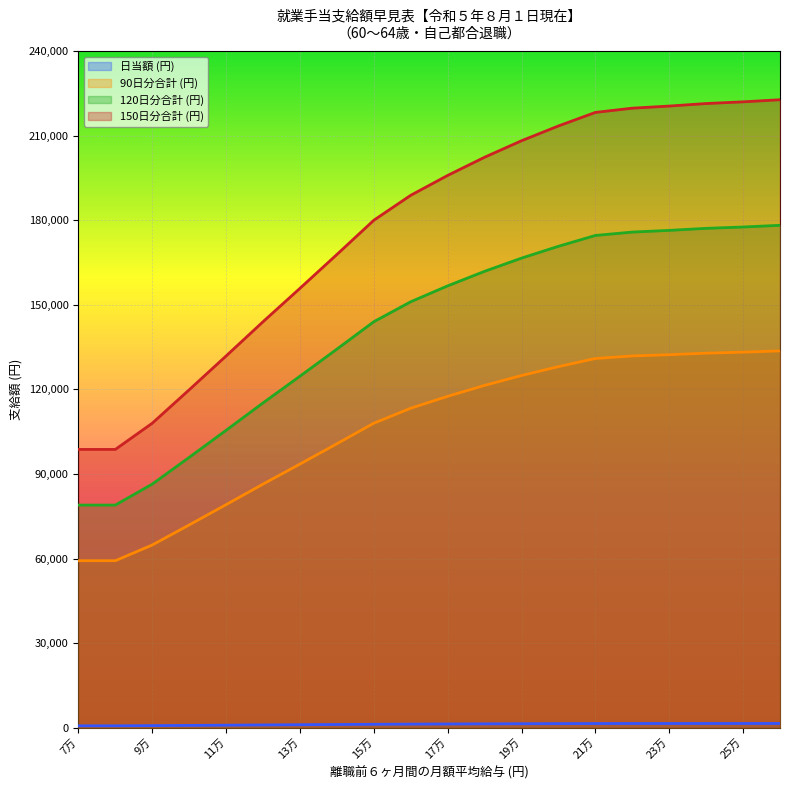

How many categories are shown in the chart?

20